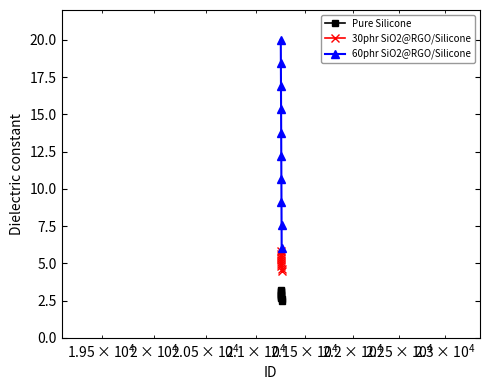

What is the average value of the Pure Silicone series?

2.9